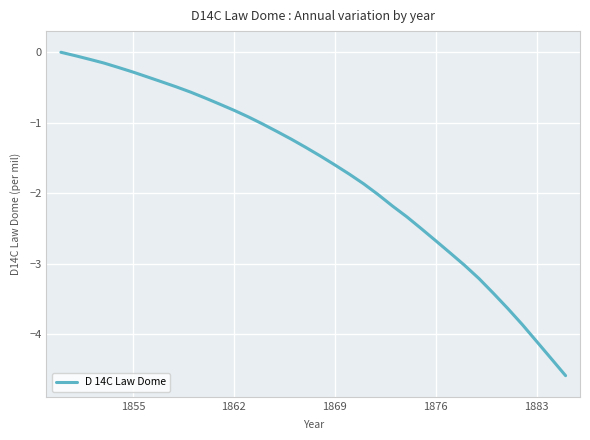

What is the difference between the maximum and minimum values?

4.6